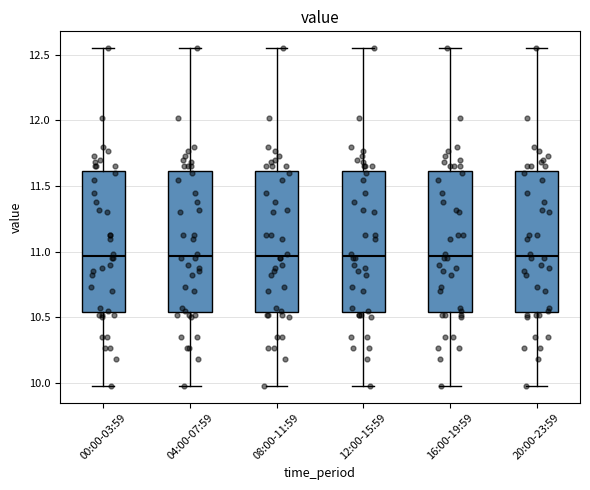

Where does the lower whisker of the box for 16:00-19:59 end on the y-axis? The values are not printed on the chart, so give them approximately, as read against the axis.

10.00